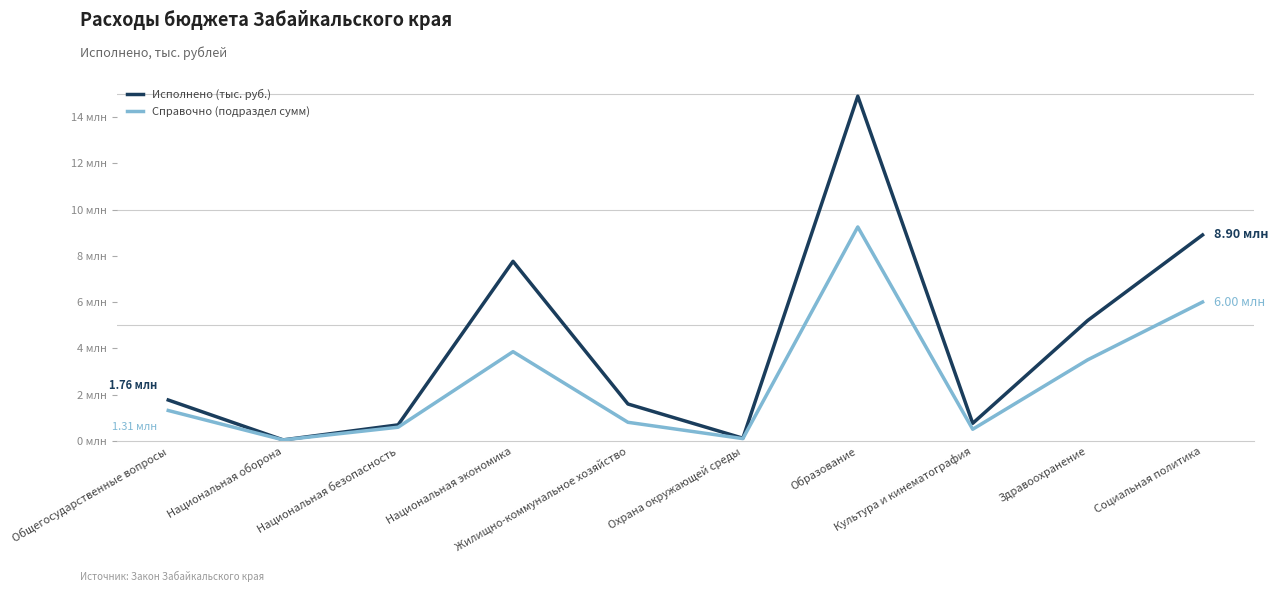

What is the label of the 6th point from the left?

Охрана окружающей среды